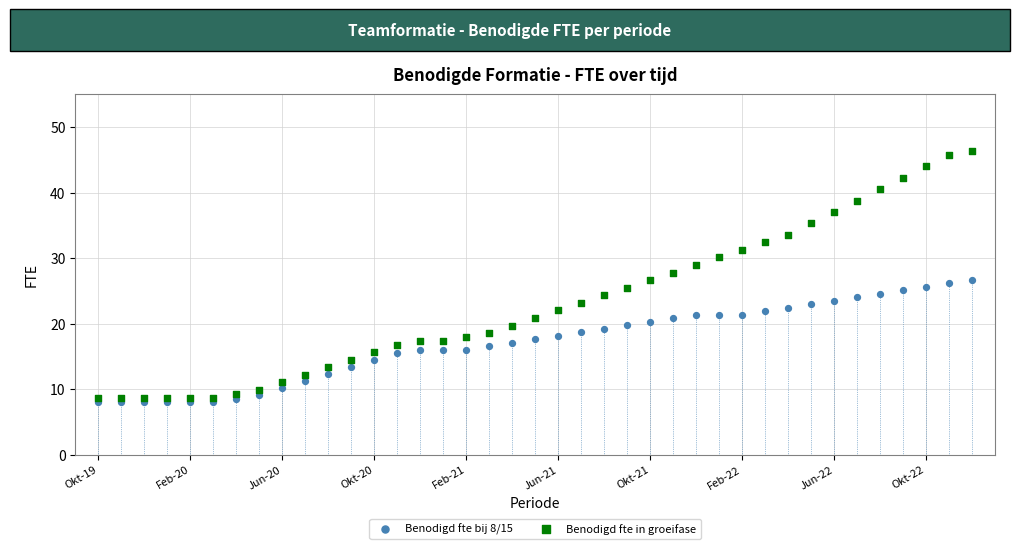

Which series reaches the maximum Y coordinate?

Benodigd fte in groeifase